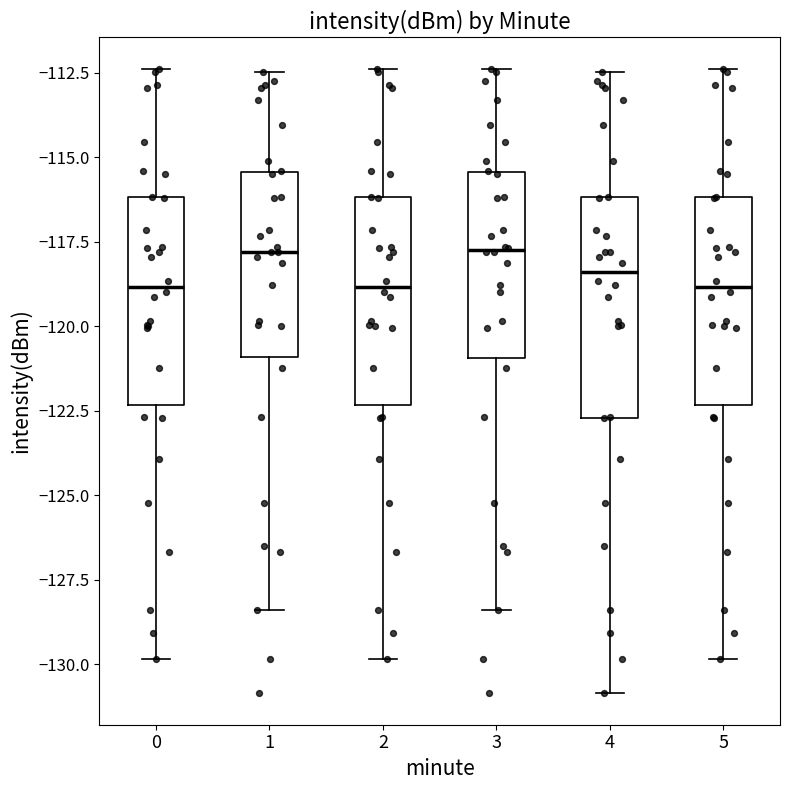

Where does the upper whisker of the box at x = 0 end on the y-axis? The values are not printed on the chart, so give them approximately, as read against the axis.

-112.5